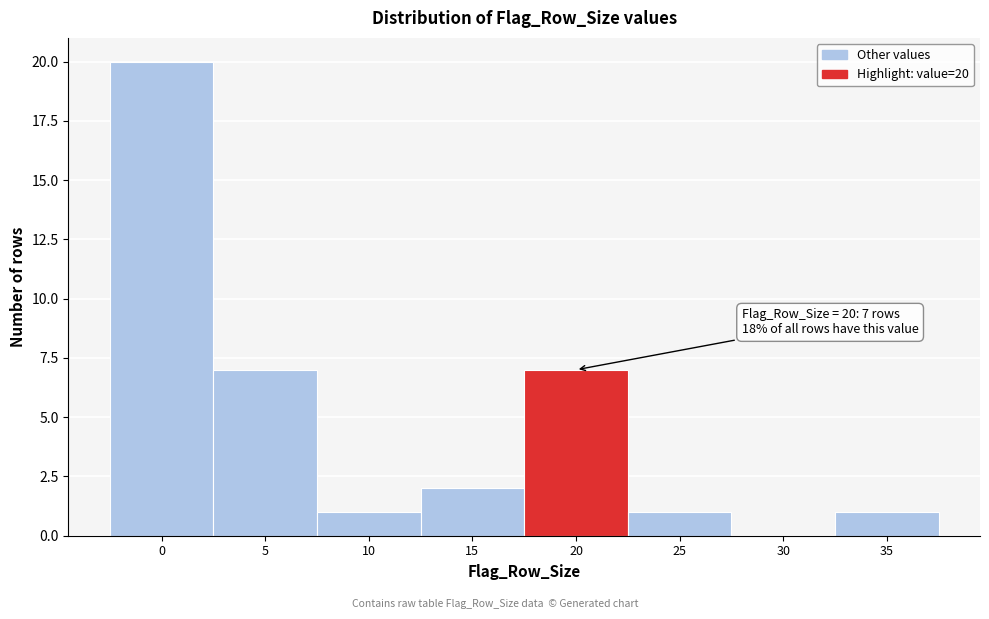

Over which range of the x-axis is the bar tallest?

-2.5 to 2.5